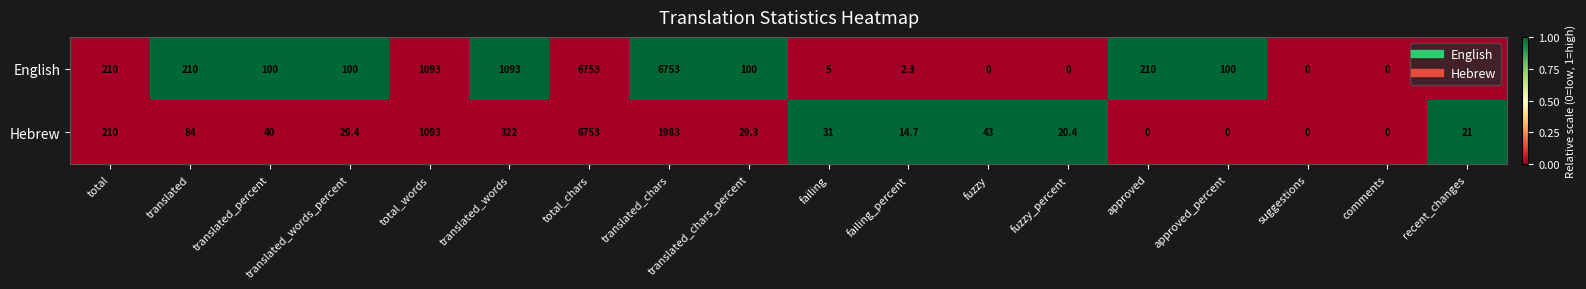

What is the highest value of the Hebrew series?

6753.0